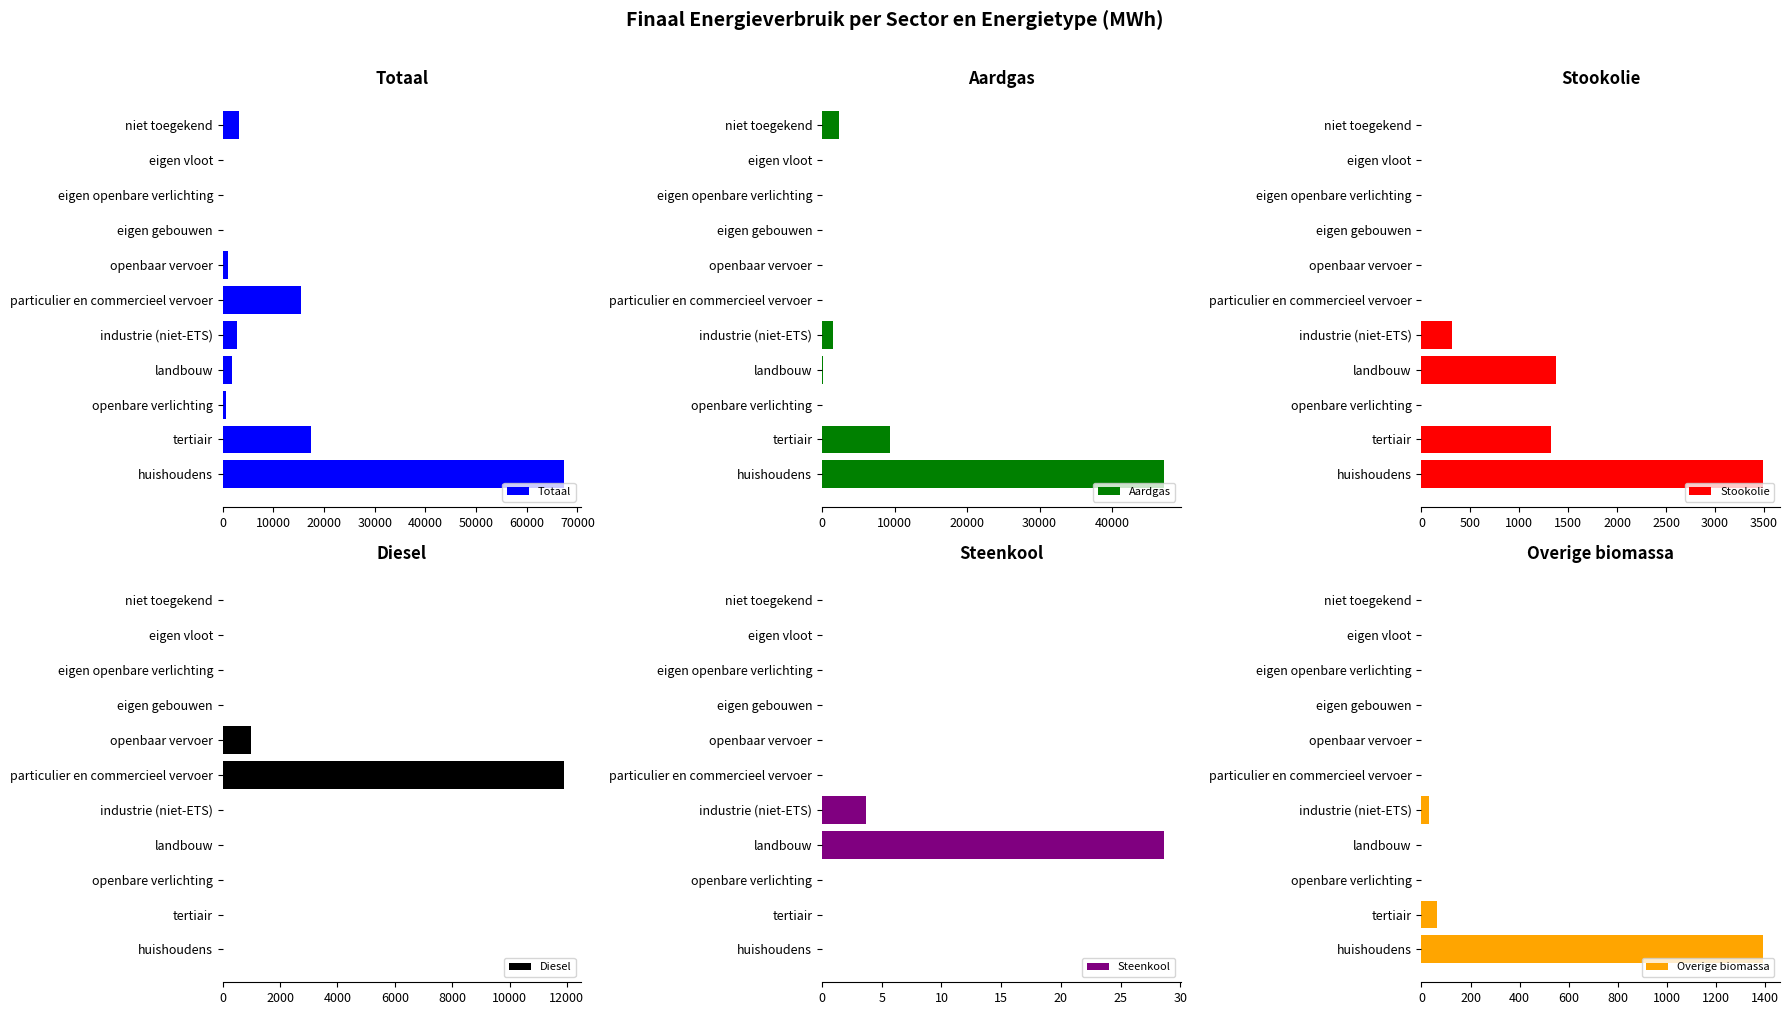

Which series has the largest total across all categories?

Totaal